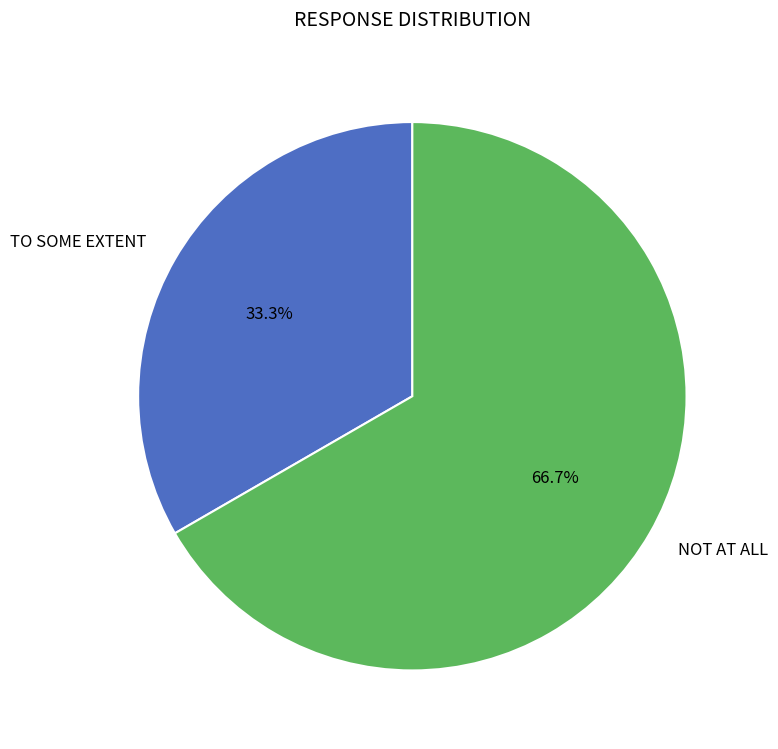

Between TO SOME EXTENT and NOT AT ALL, which is larger?

NOT AT ALL